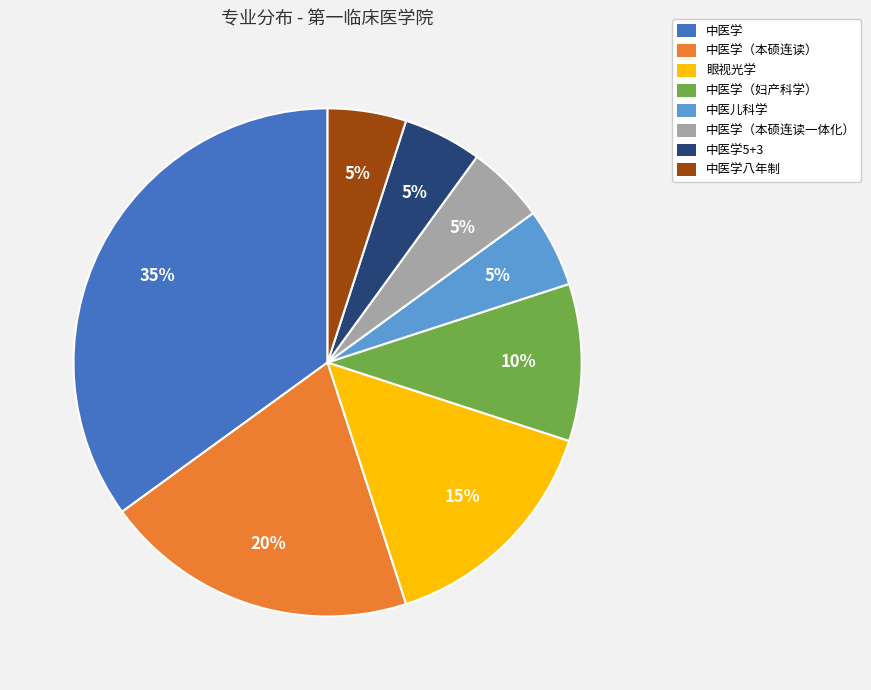

Do 中医学（本硕连读一体化） and 中医学（妇产科学） together represent more than half of the pie?

No